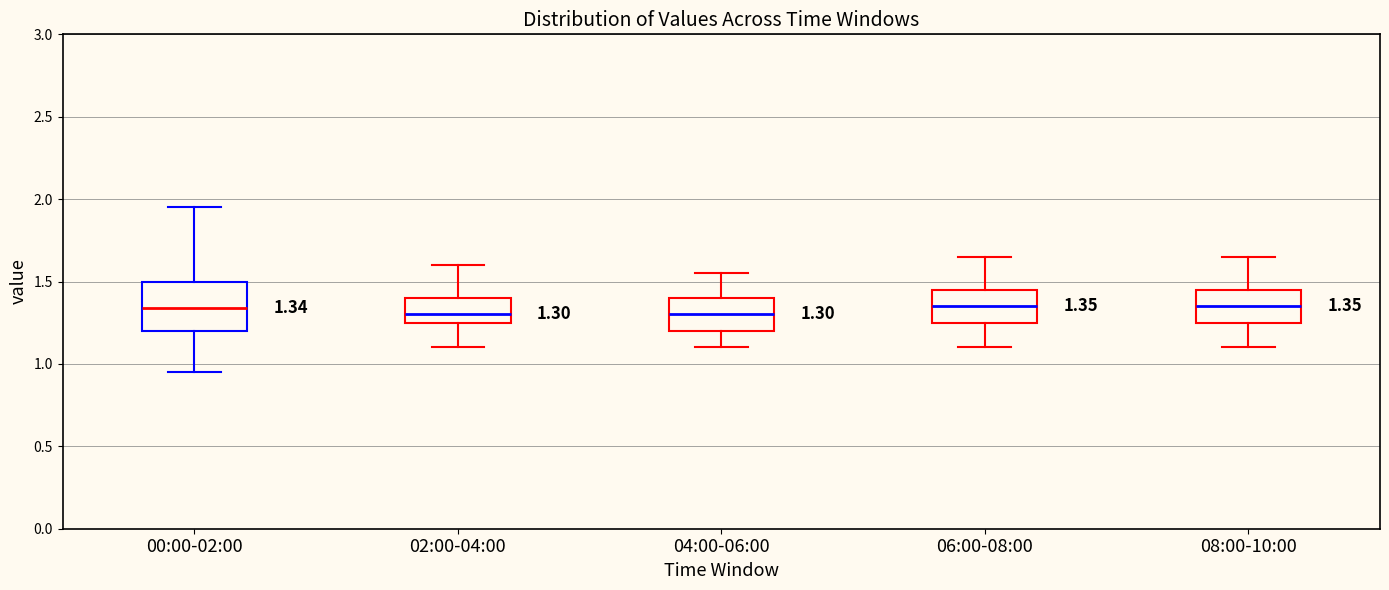

Comparing the boxes themselves (not the whiskers), which one is the tallest?

00:00-02:00